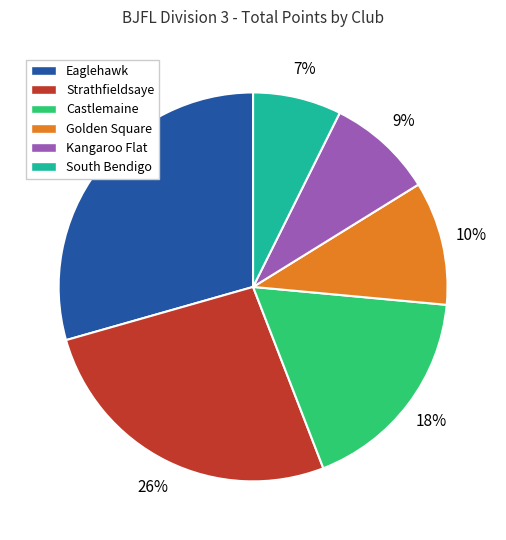

What is the largest slice in the pie chart?

Eaglehawk